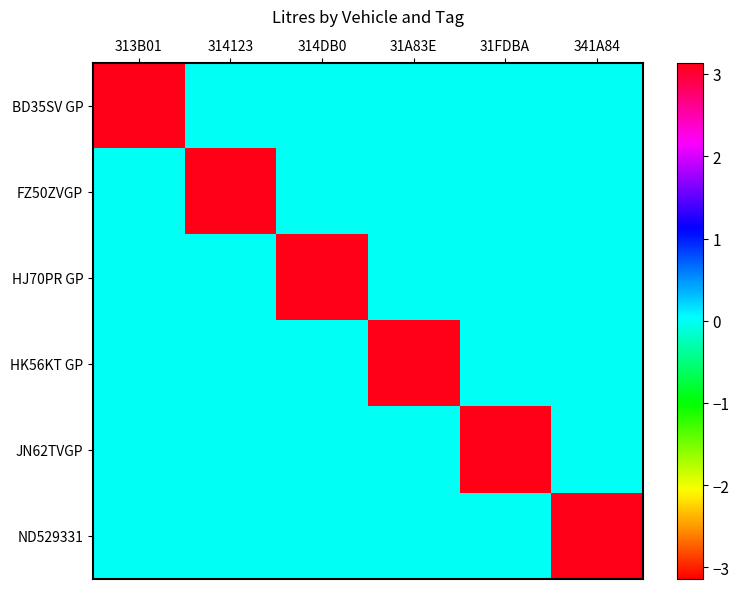

Which label corresponds to the smallest value in the chart?

314123